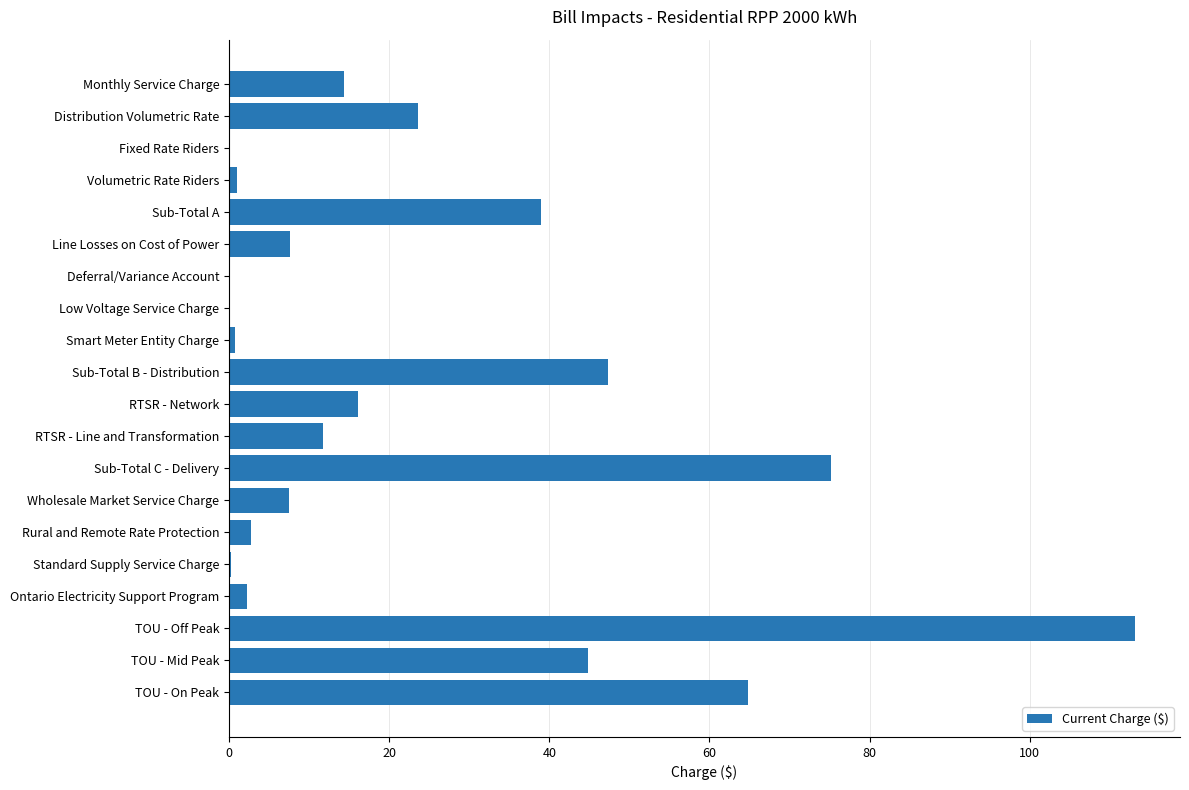

True or false: the data shows 7.9 at RTSR - Line and Transformation.

False